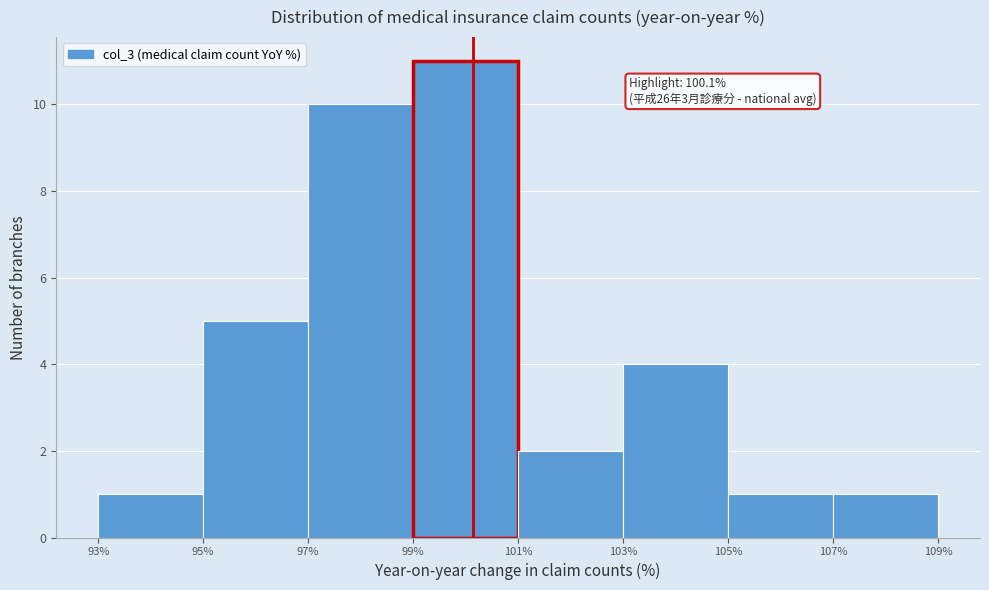

Which range on the x-axis has the tallest bar?

99% to 101%